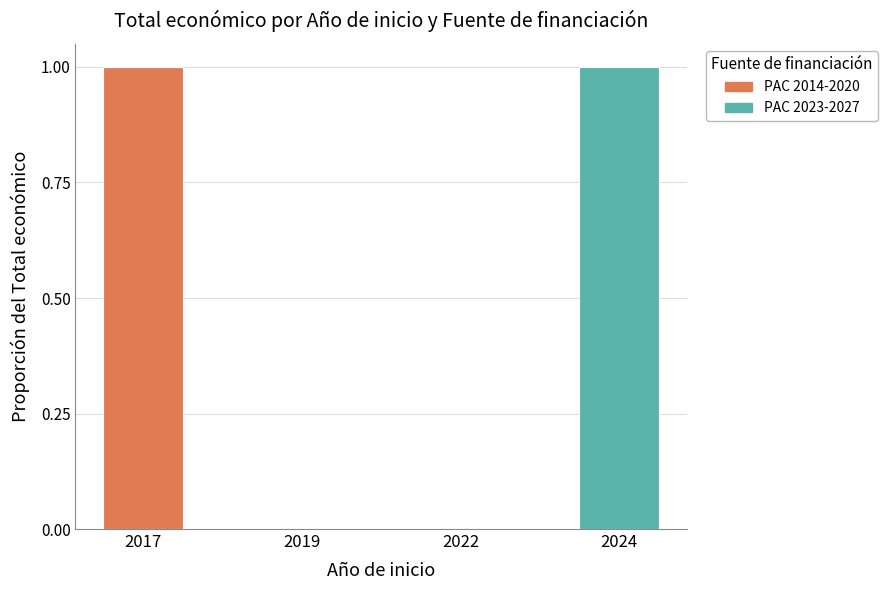

True or false: PAC 2014-2020 has a value of 0 at 2022.

True